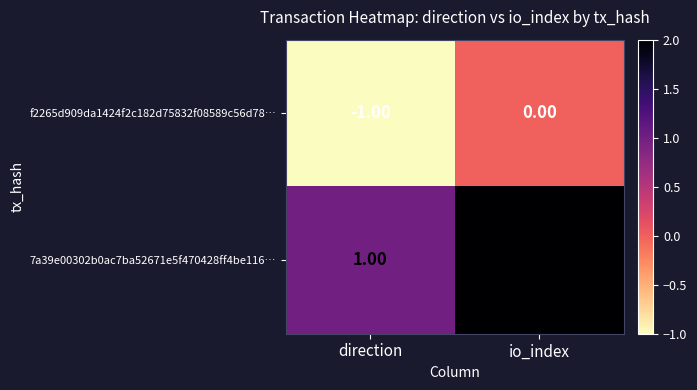

Which category has the lowest value across all series?

direction